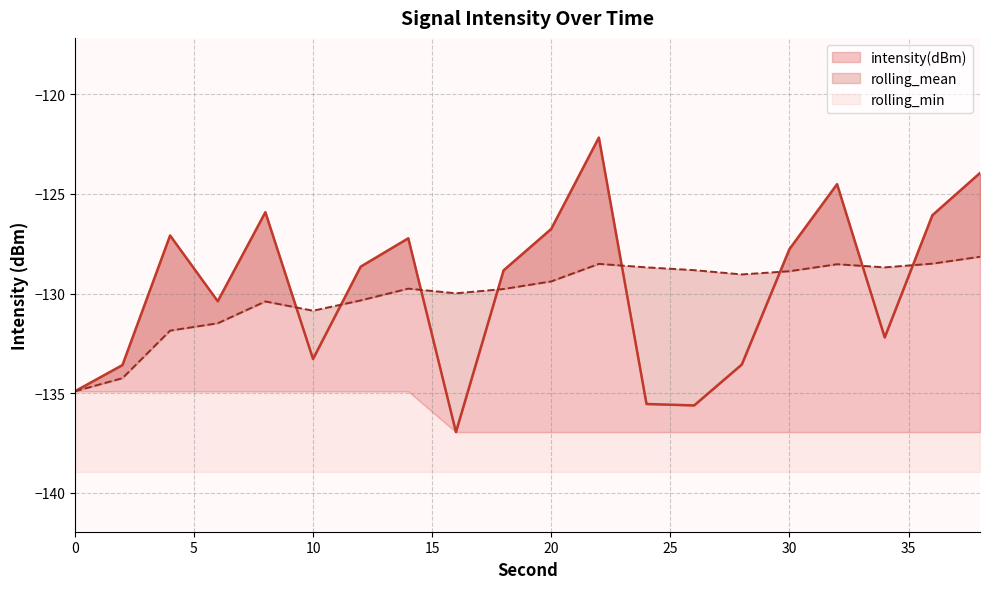

What is the difference between the second highest and minimum values in the intensity(dBm) series?

13.0